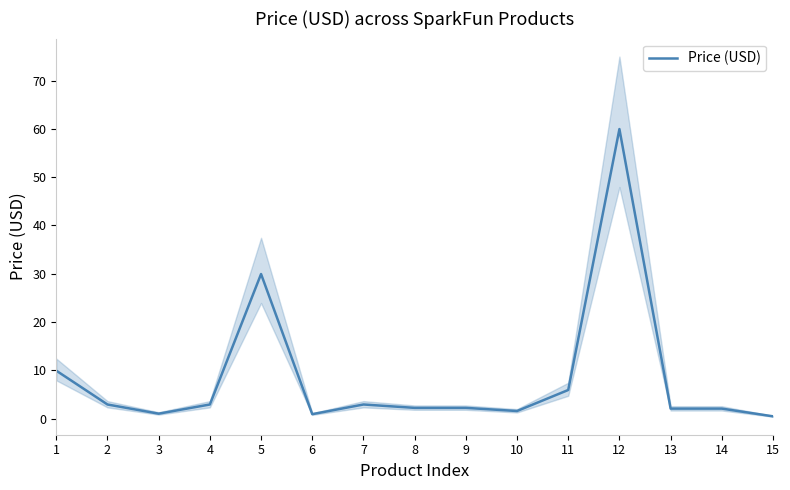

List the labels in order of value, largest first.

12, 5, 1, 11, 2, 4, 7, 8, 9, 13, 14, 10, 3, 6, 15